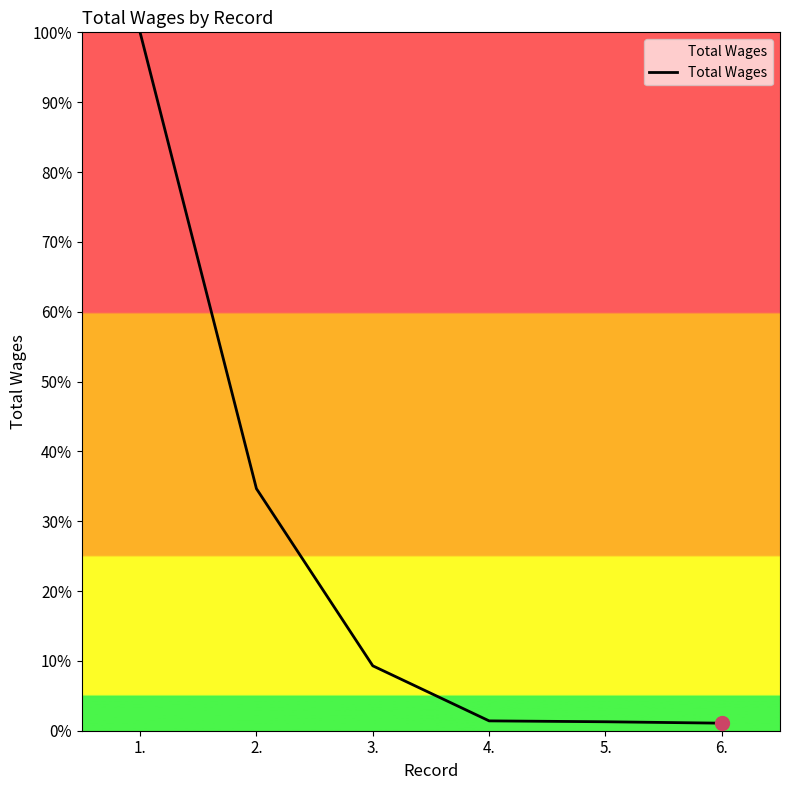

At which label does the data first exceed 9?

1.